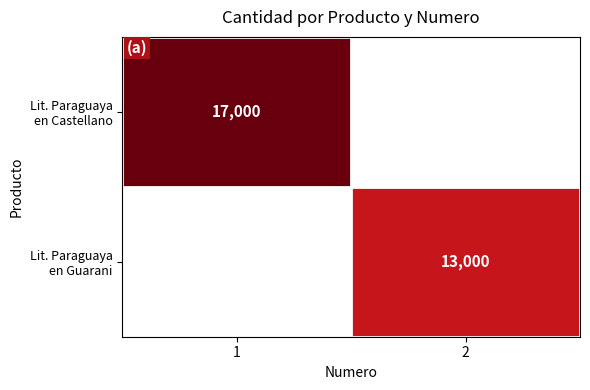

Which series has the largest total across all categories?

Lit. Paraguaya en Castellano